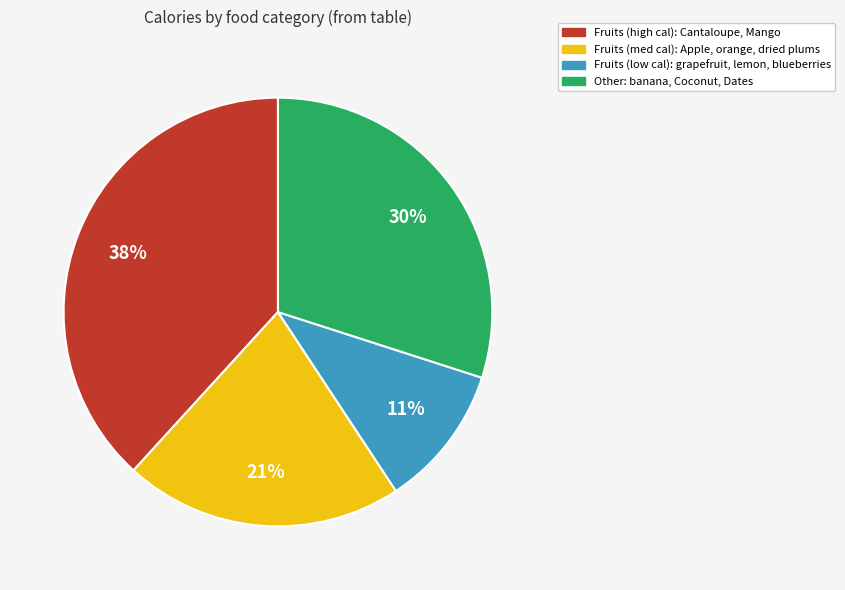

To the nearest percent, what is the average slice percentage?

25%